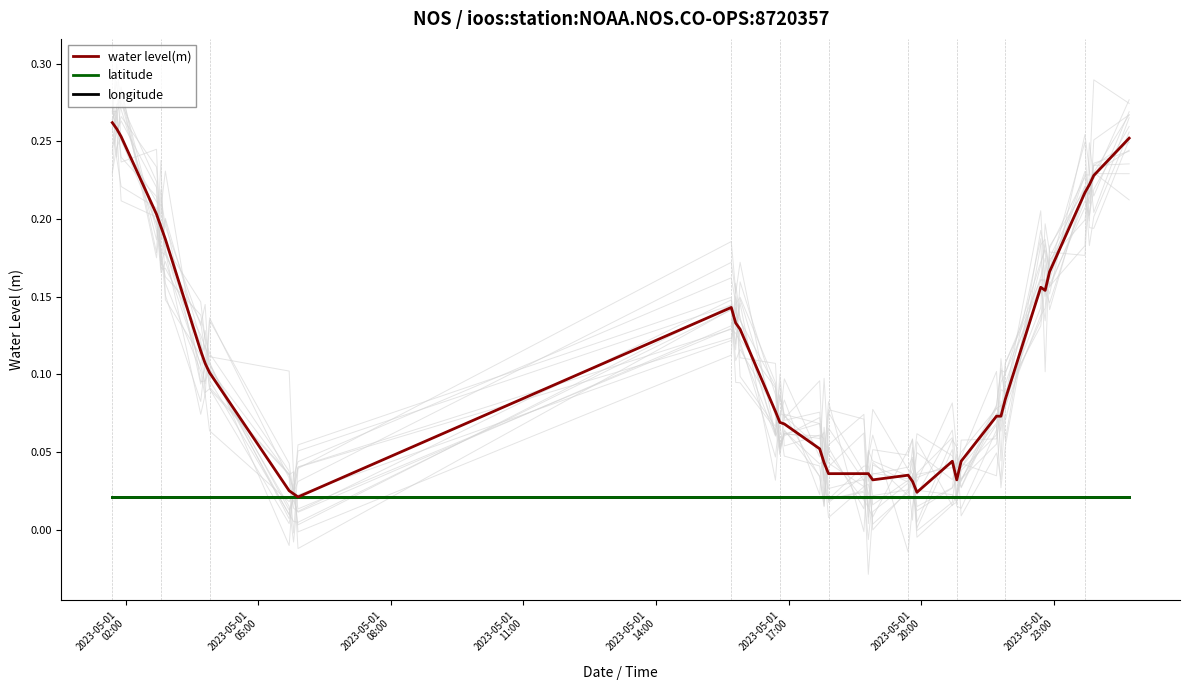

True or false: water level(m) and latitude intersect in this chart.

False